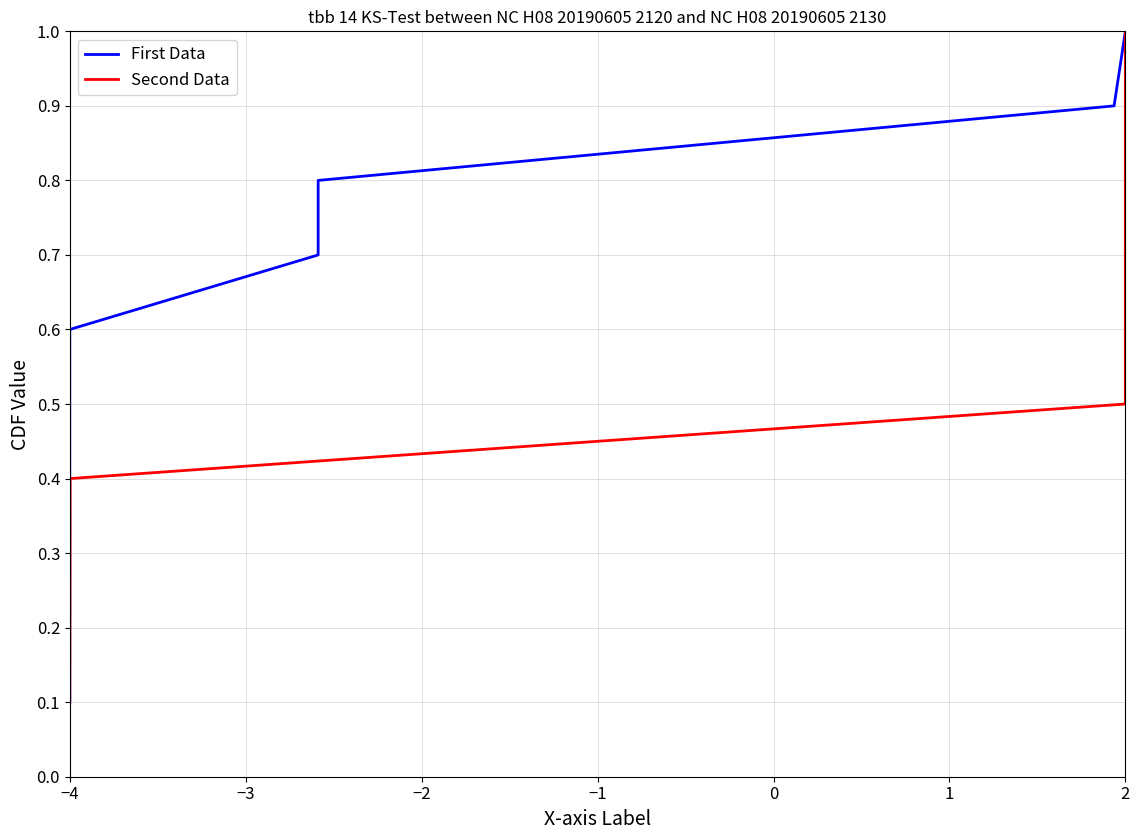

Which series has the widest spread of values?

First Data